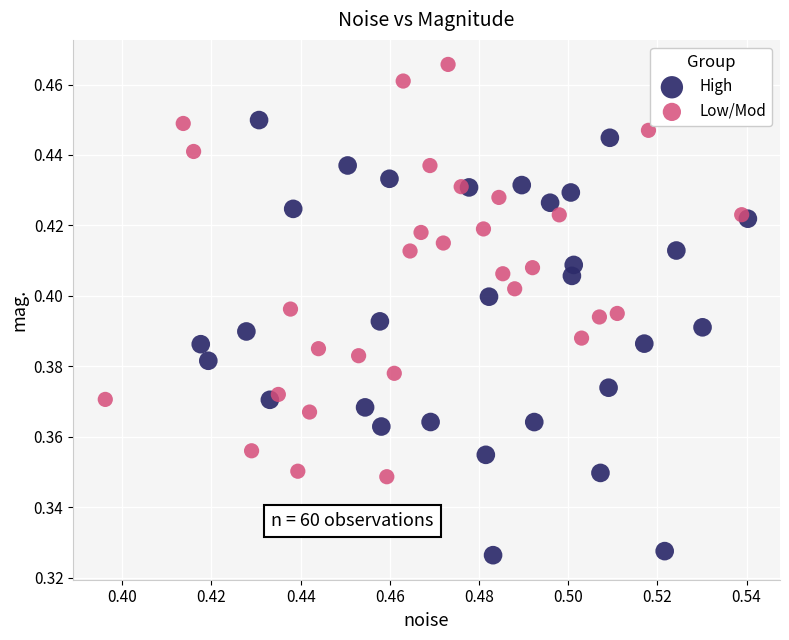

Which series reaches the minimum Y coordinate?

High